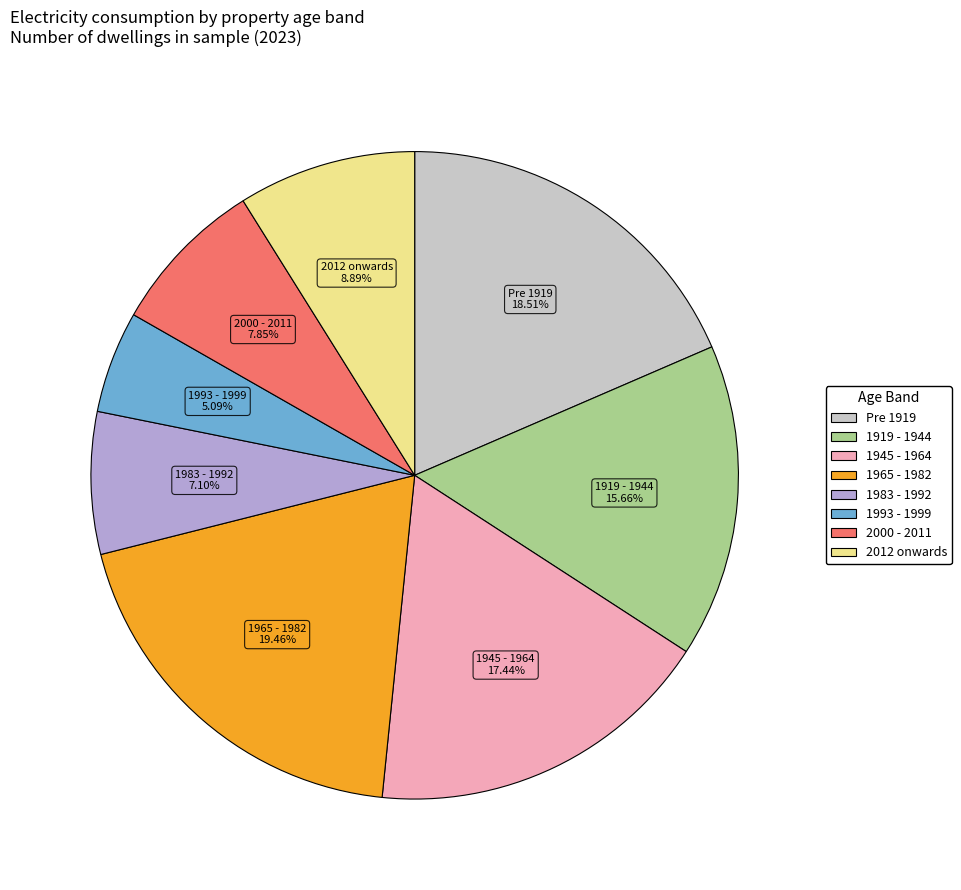

Rank the categories by value from highest to lowest.

1965 - 1982, Pre 1919, 1945 - 1964, 1919 - 1944, 2012 onwards, 2000 - 2011, 1983 - 1992, 1993 - 1999